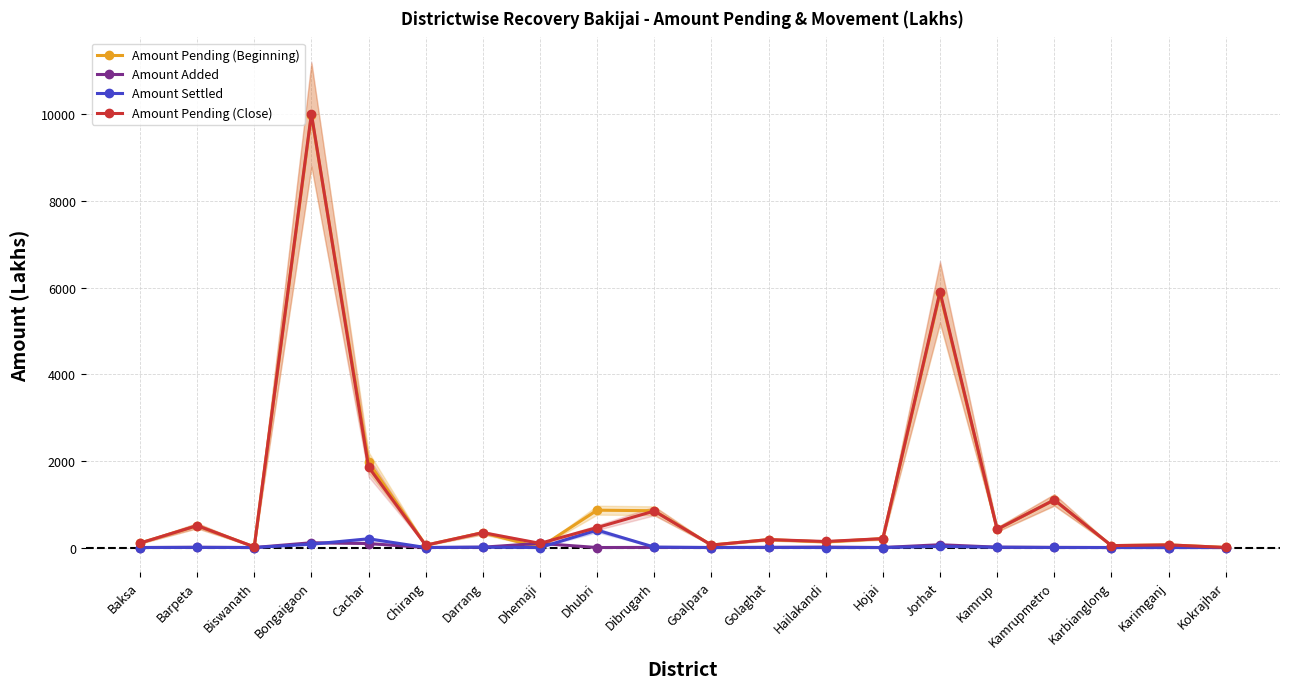

True or false: Amount Settled and Amount Pending (Beginning) intersect in this chart.

False